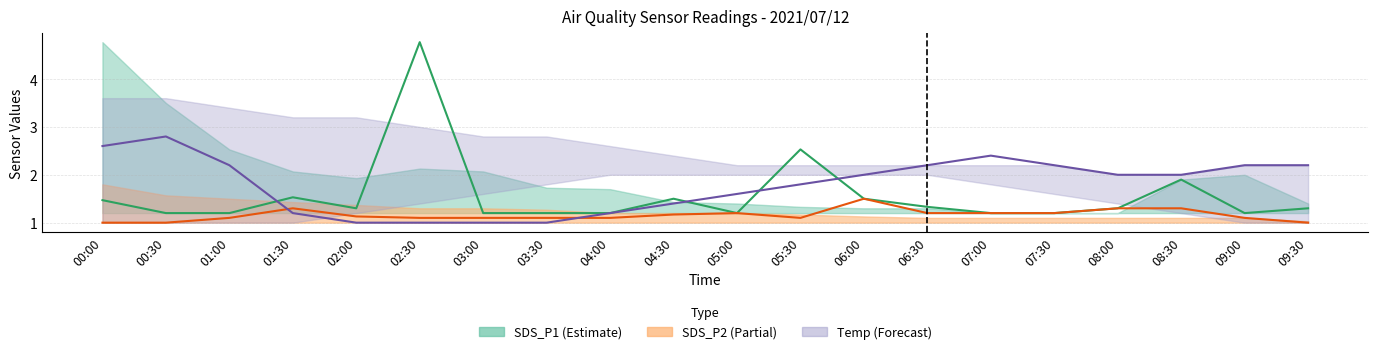

Which category has the highest value across all series?

02:30